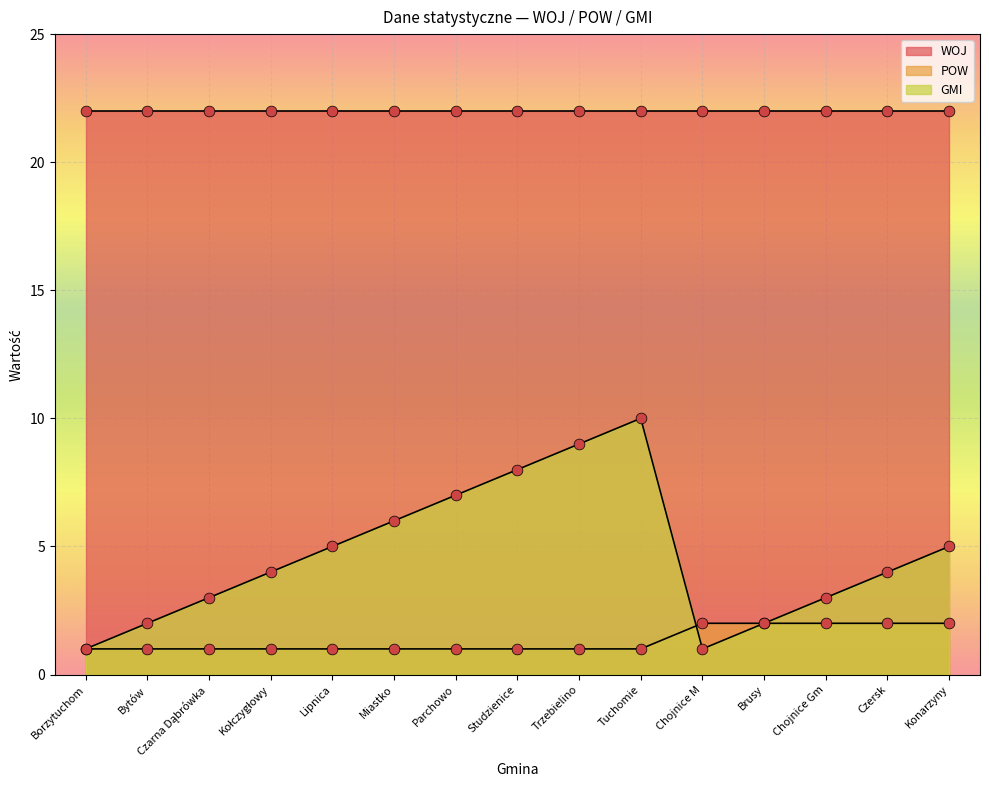

Which series has the largest total across all categories?

GMI